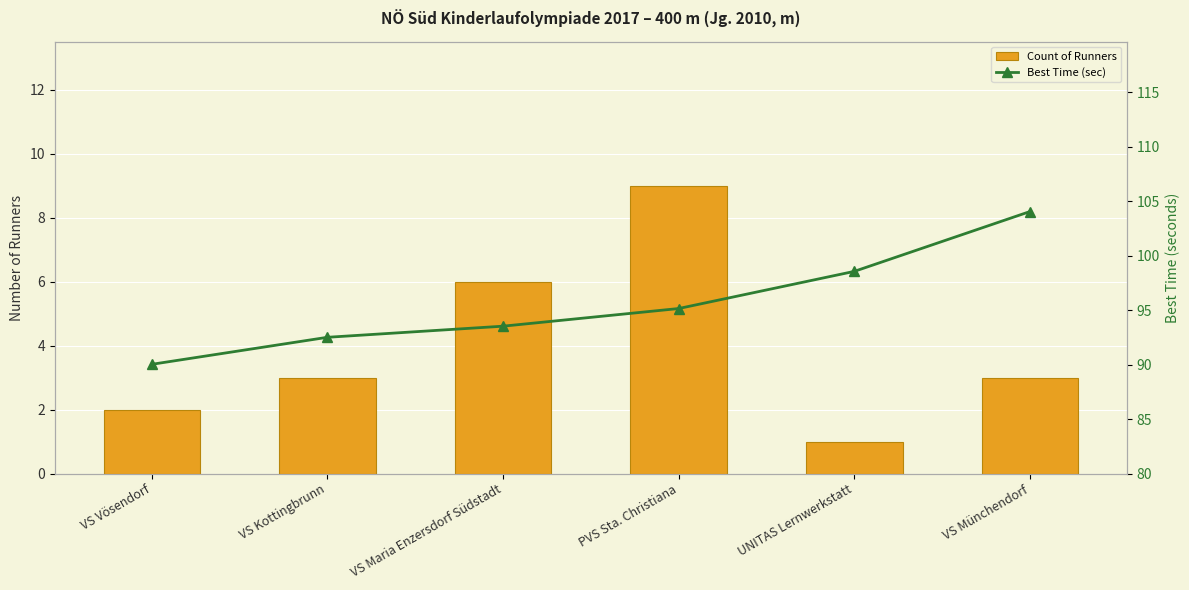

Between VS Kottingbrunn and PVS Sta. Christiana, which is larger?

PVS Sta. Christiana